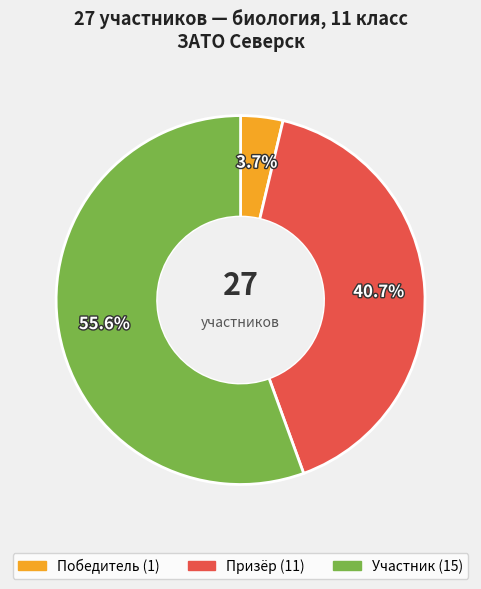

What is the largest slice in the pie chart?

Участник